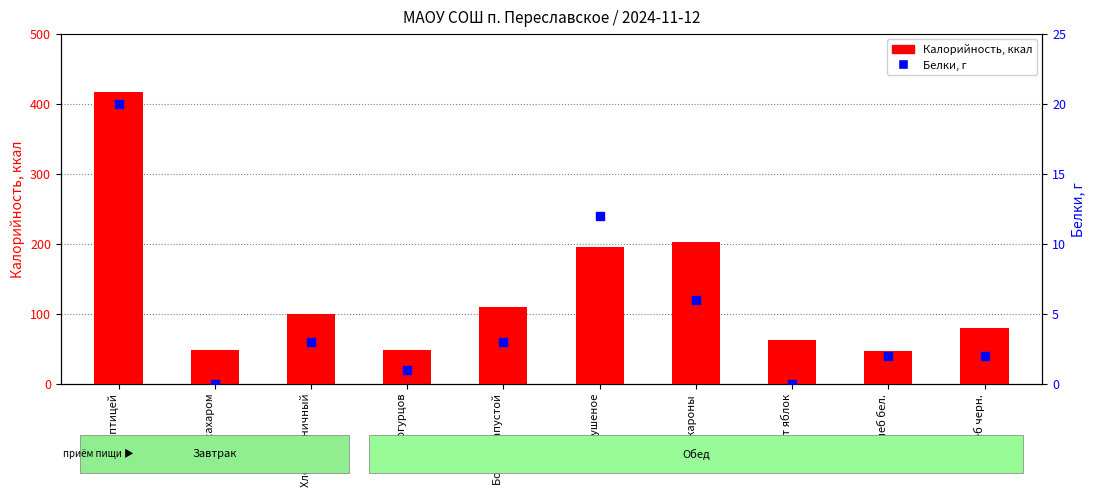

Which series contains the highest Y value?

Калорийность